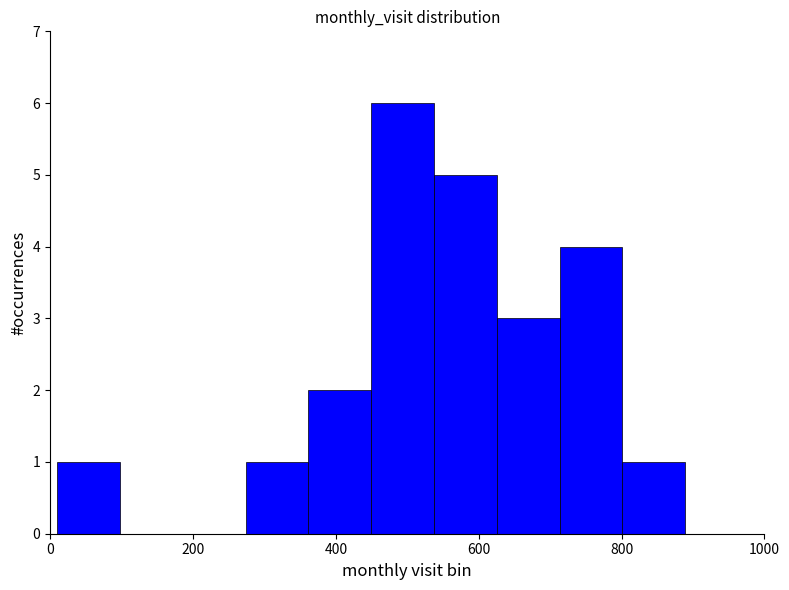

Over which range of the x-axis is the bar tallest?

440 to 540